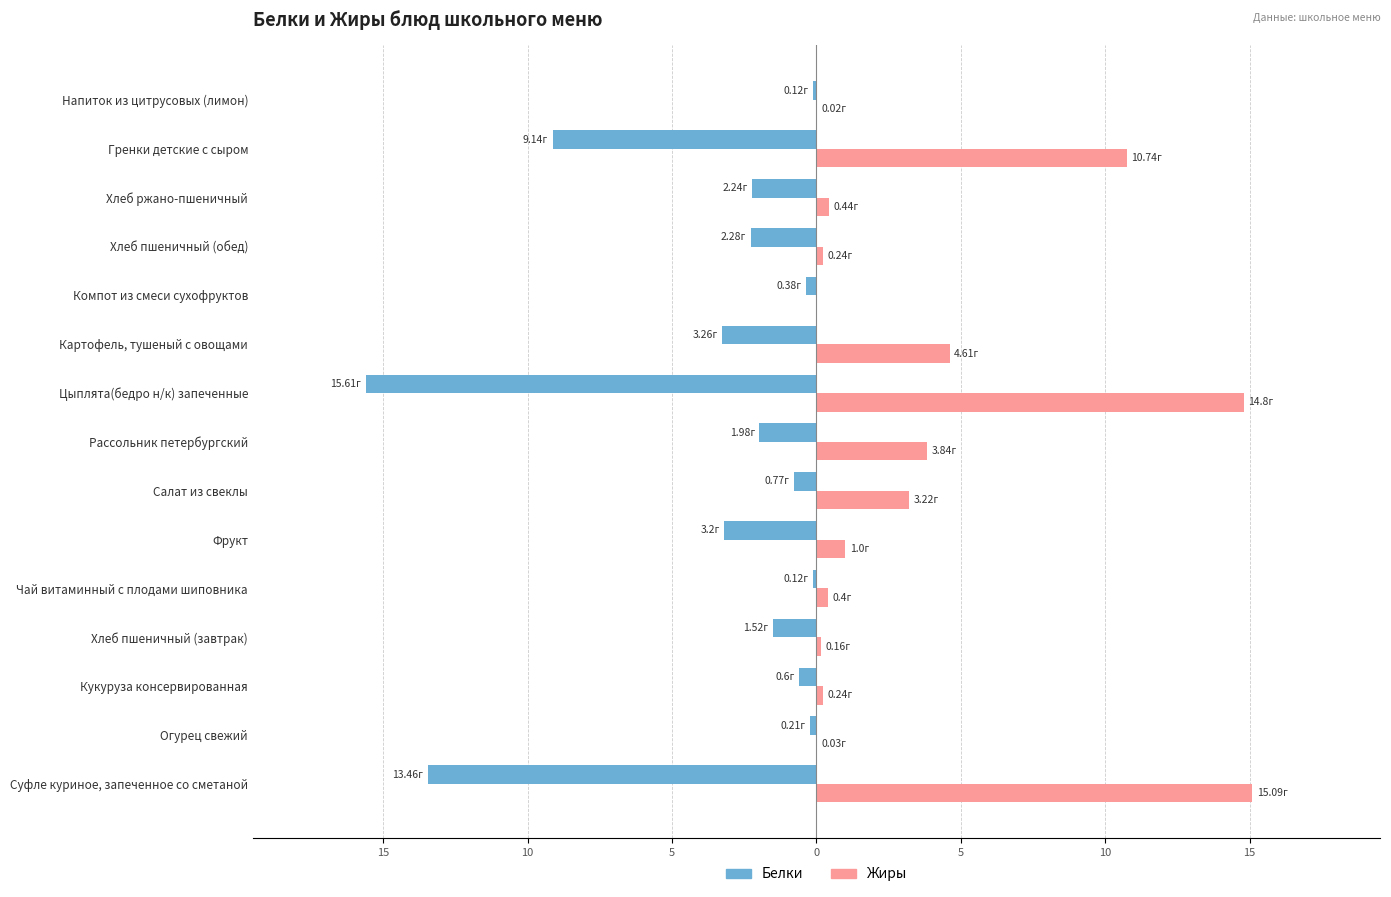

What are all the series names shown in the legend?

Белки, Жиры